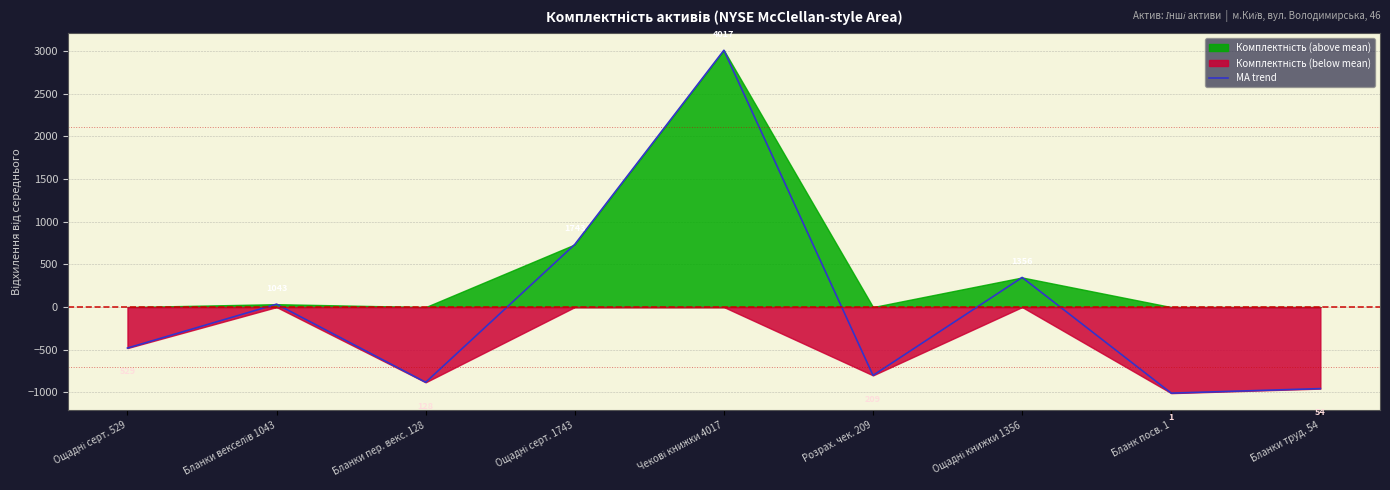

What is the value of the 3rd point from the left?

-880.9